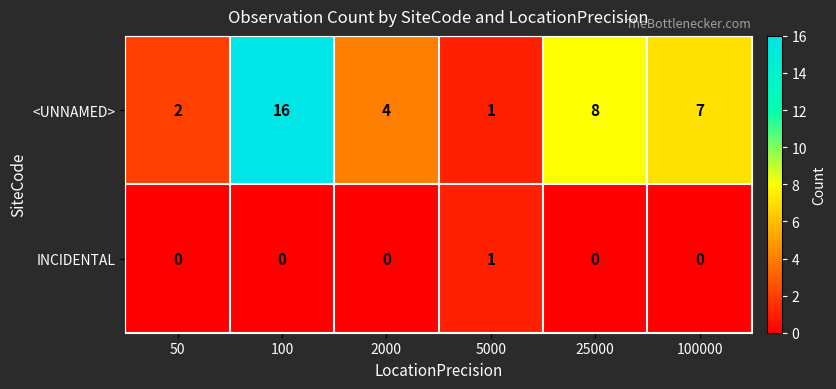

At how many categories does at least one series exceed 10?

1